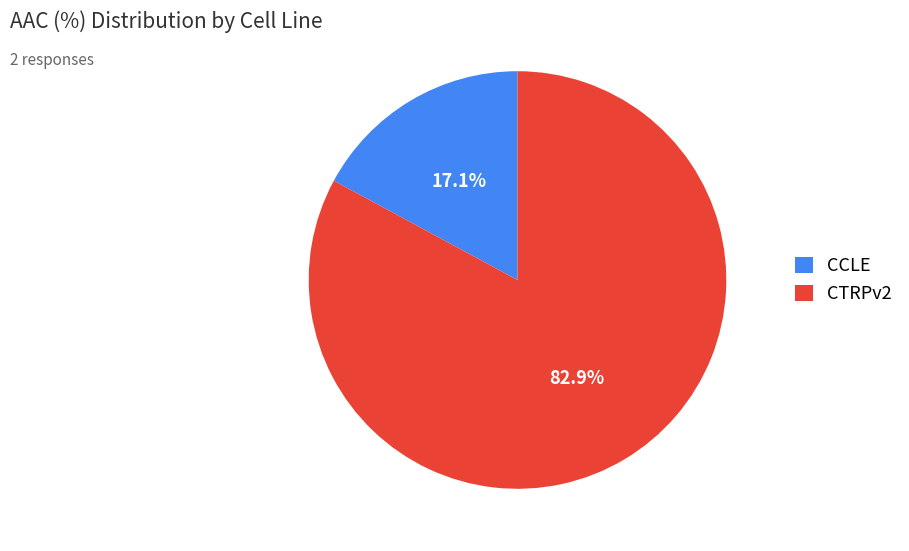

What percentage is NOT represented by CTRPv2?

17.1%